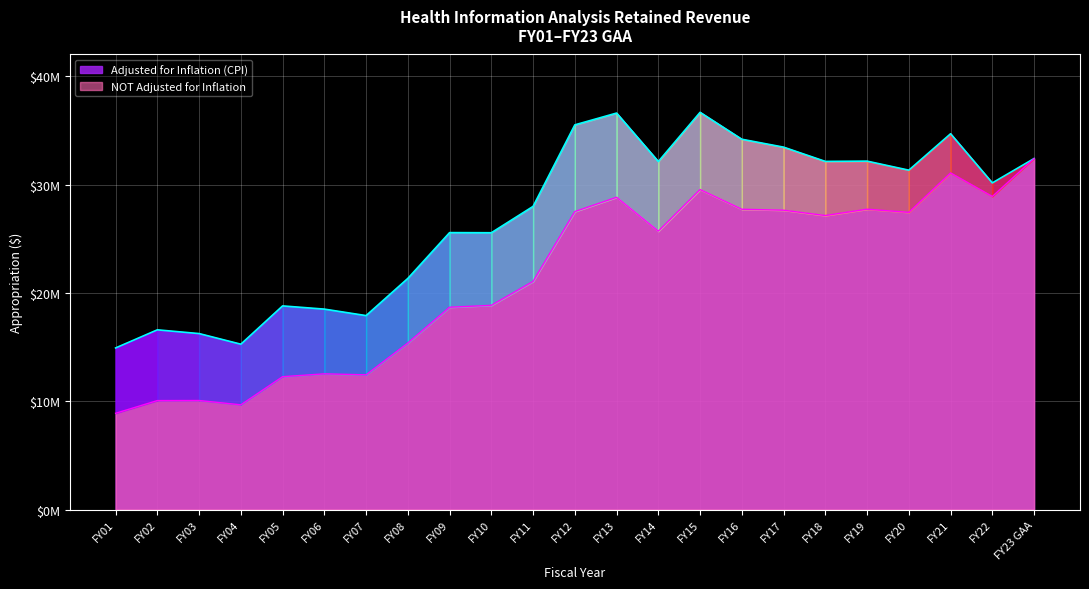

The NOT Adjusted for Inflation series shows 27717971 at FY16. True or false?

True